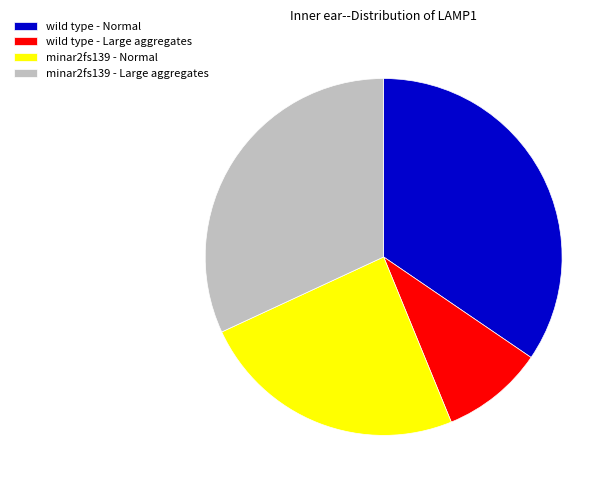

How many segments does this pie chart have?

4